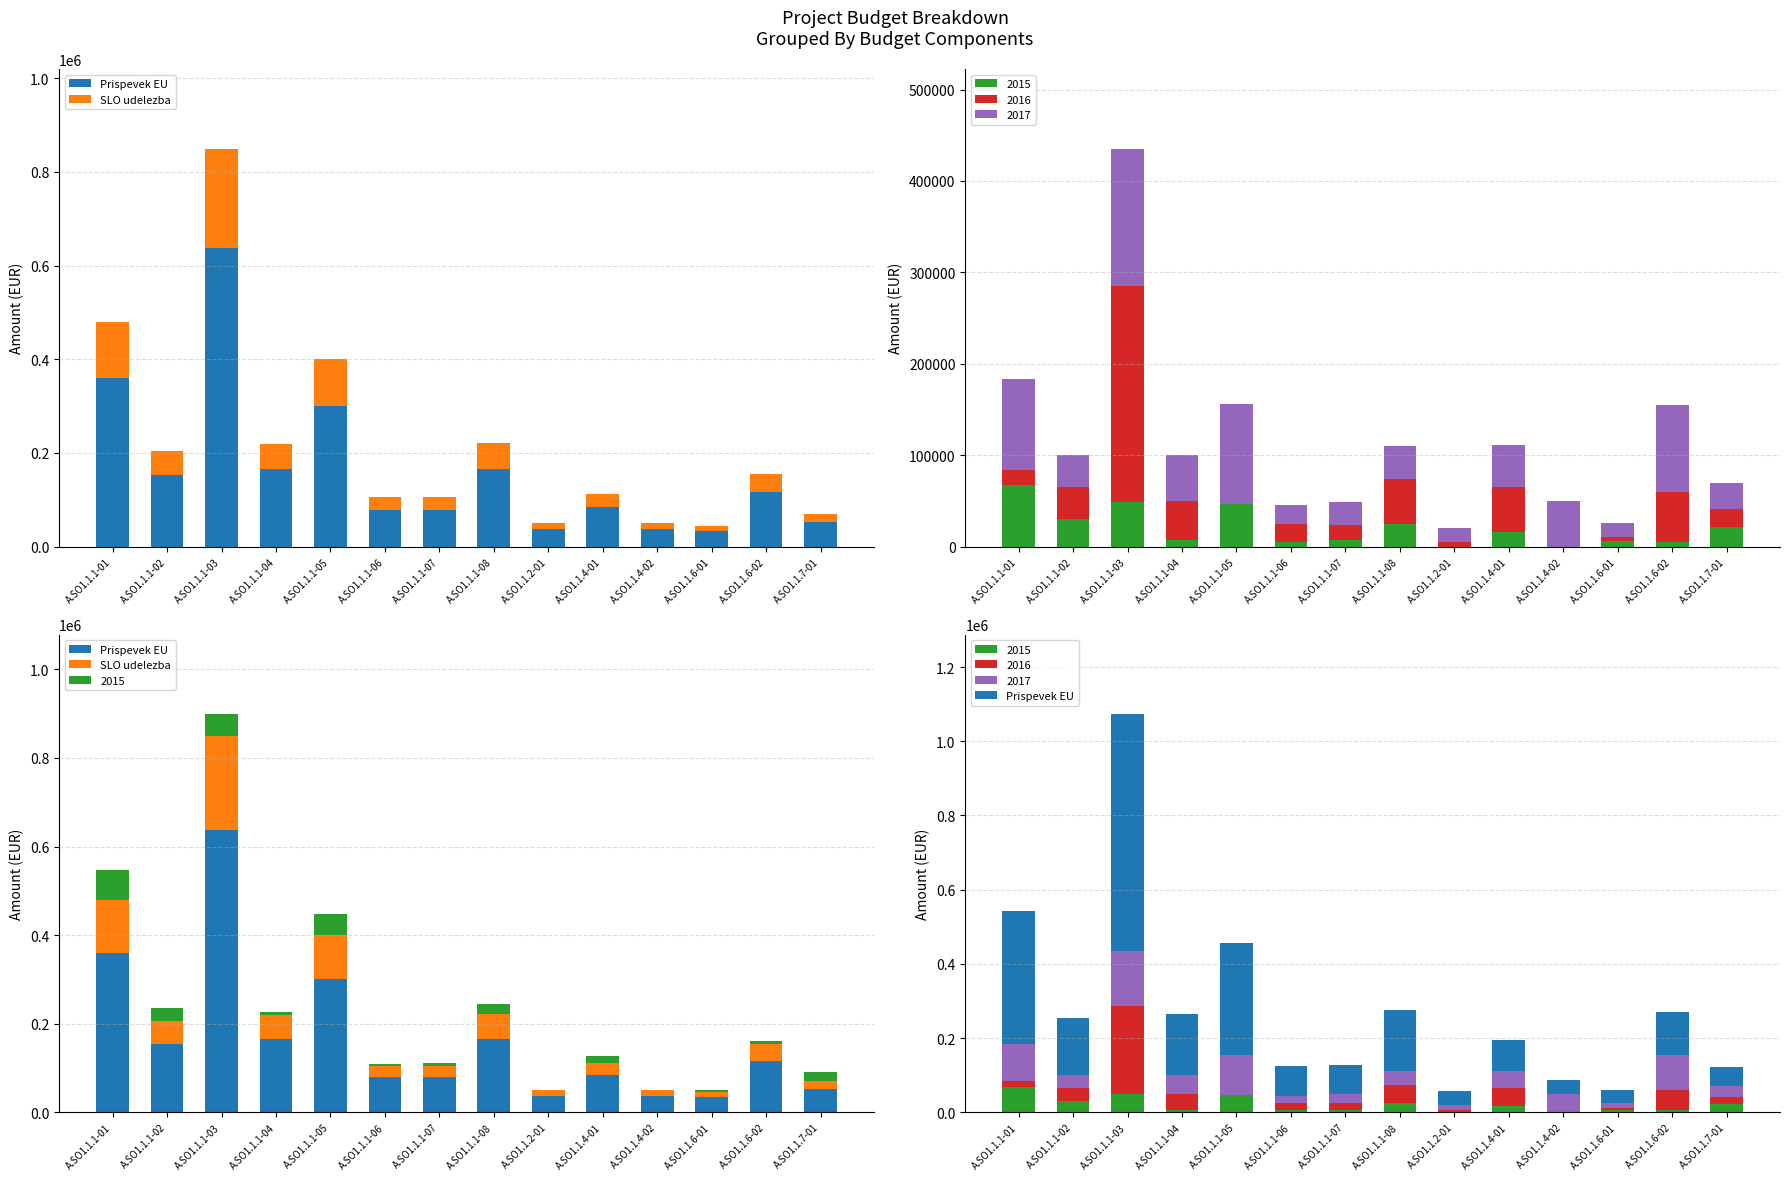

True or false: SLO udelezba has a value of 5398.3 at A.SO1.1.2-01.

False